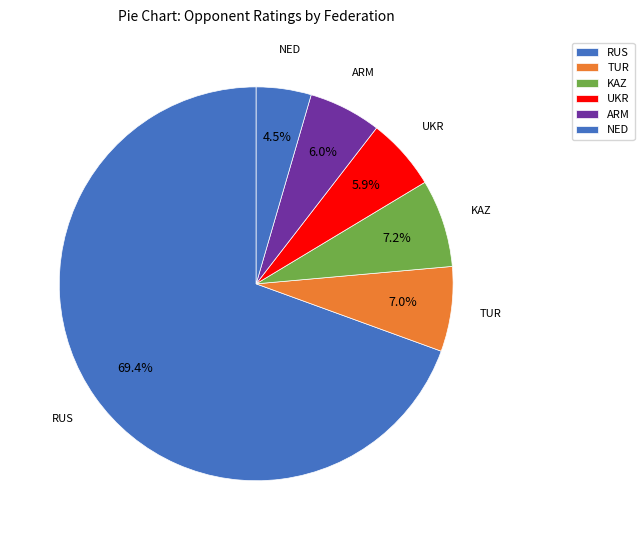

Count the number of slices in the pie.

6